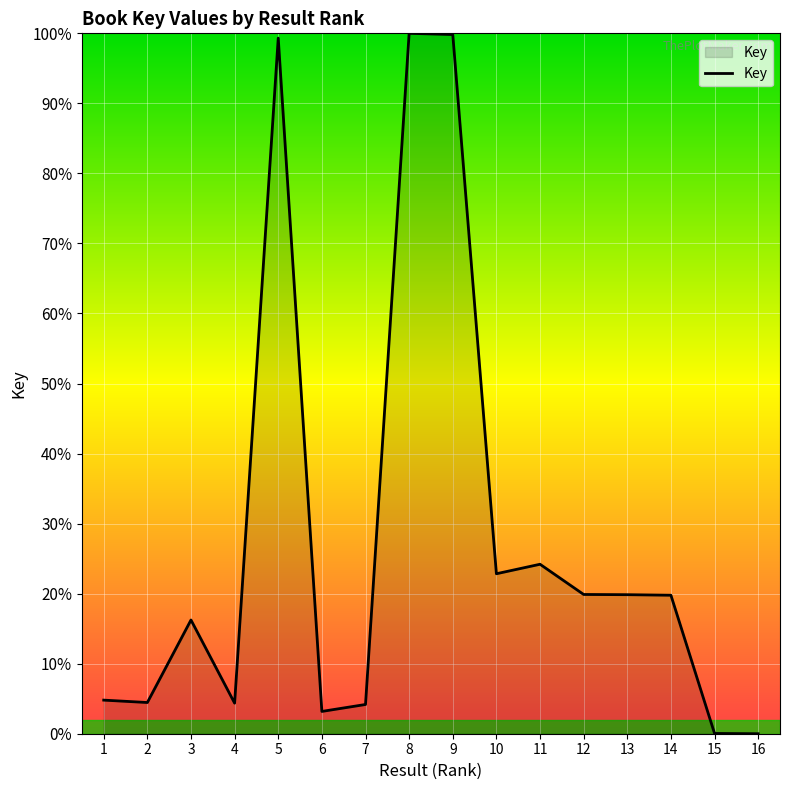

The chart shows a value of -55.4 at 16. True or false?

False